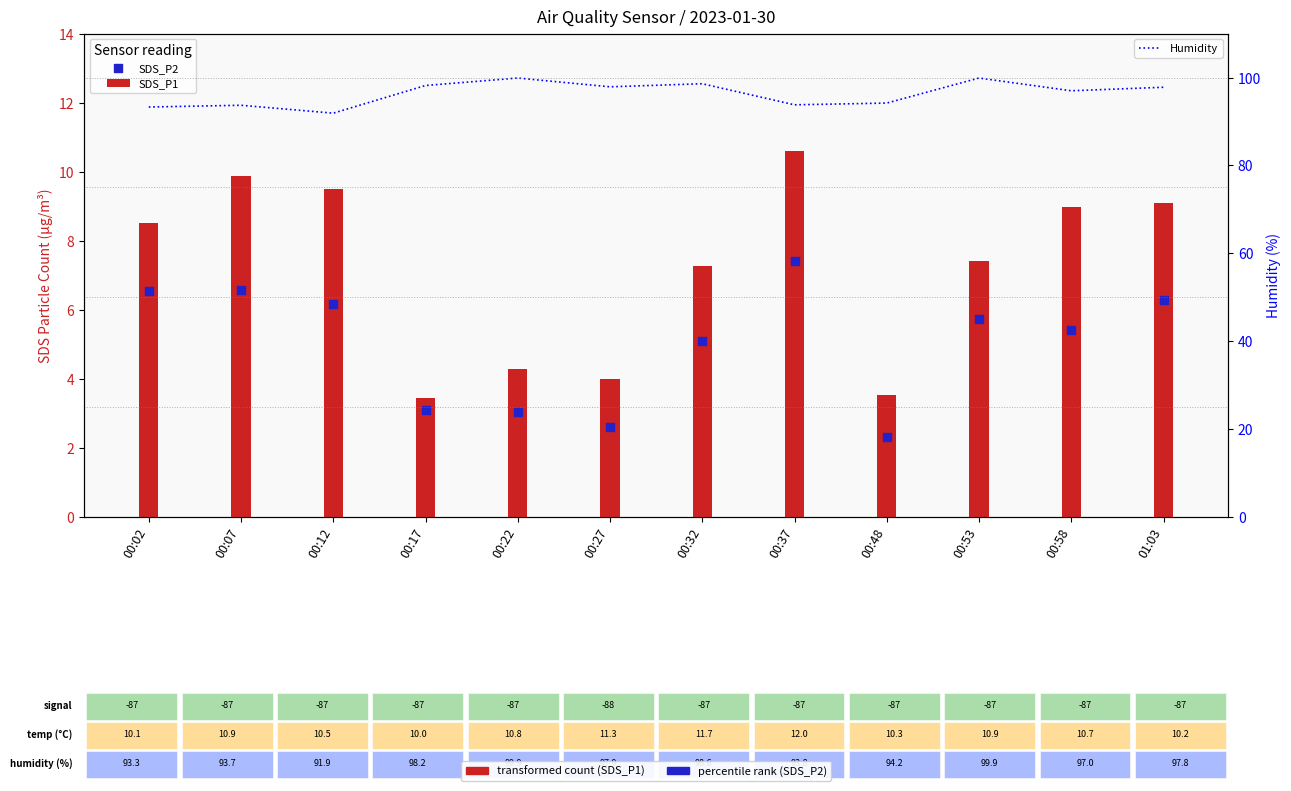

Which series contains the highest Y value?

Humidity